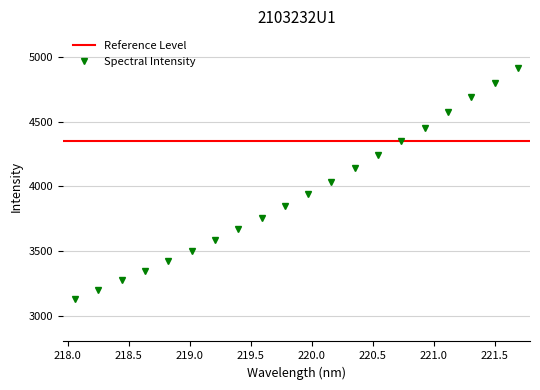

Reading right to left, list all the values displayed in this chart.

4918.2	4801.6	4689.1	4571.9	4455.3	4350.5	4243.3	4139.8	4037.6	3939.9	3848.6	3756.3	3670.7	3584.6	3500.9	3422.3	3348.3	3271.8	3200.8	3129.3